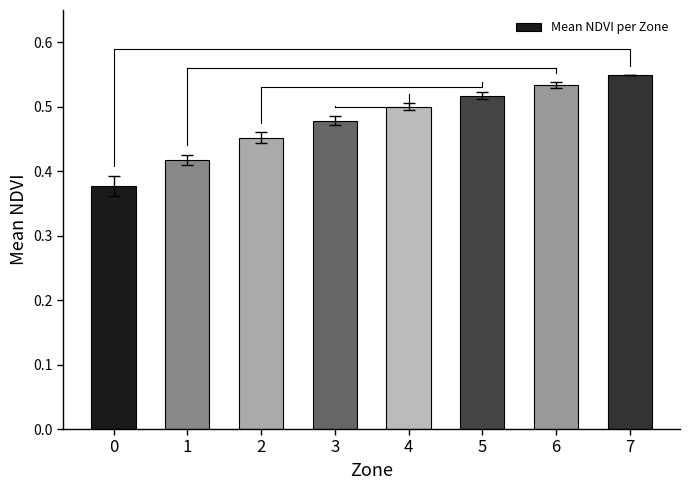

Is it true that the value at 5 is 0.5?

True